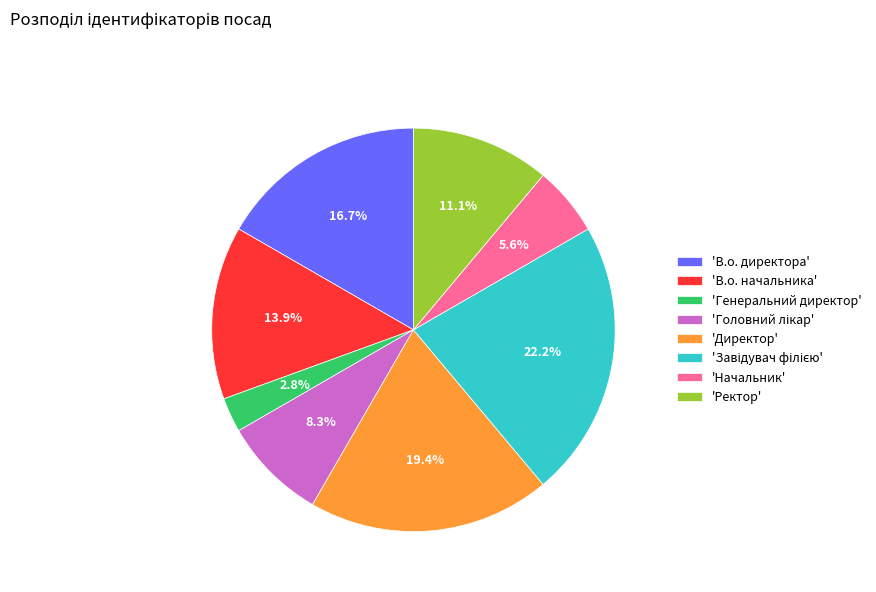

Does 'Начальник' represent more than half of the total?

No